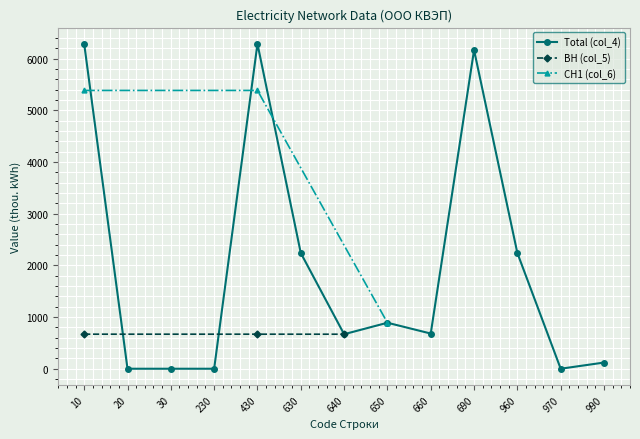

The value of Total (col_4) at 10 is 6284.1. True or false?

True